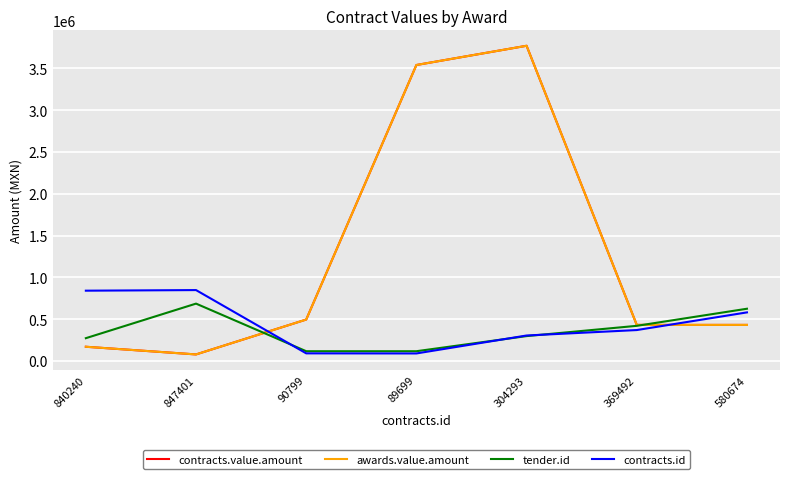

How many lines are shown in the chart?

4